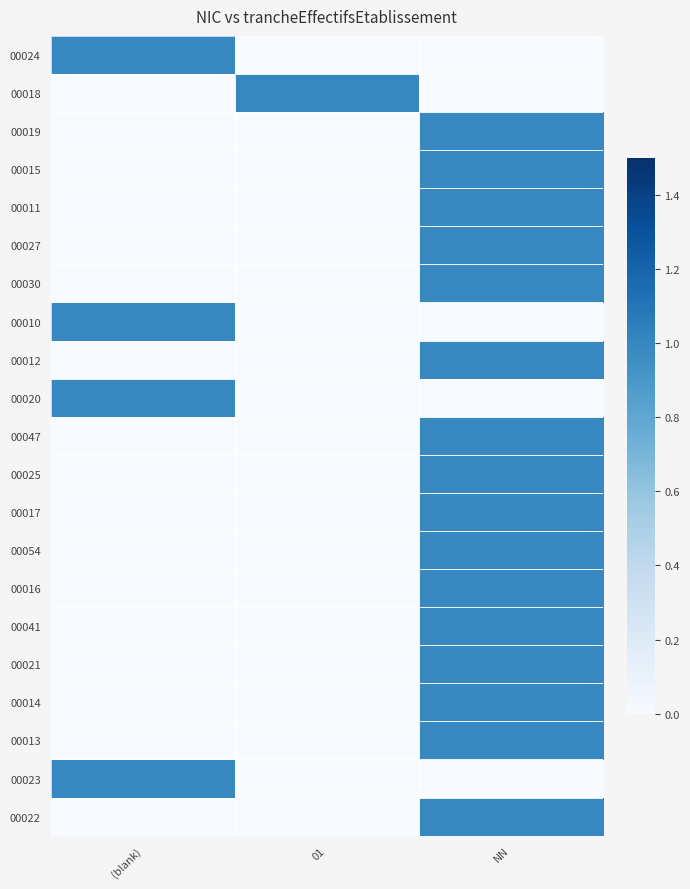

Reading left to right, list all the values displayed in this chart.

00024: (blank)=1	01=0	NN=0
00018: (blank)=0	01=1	NN=0
00019: (blank)=0	01=0	NN=1
00015: (blank)=0	01=0	NN=1
00011: (blank)=0	01=0	NN=1
00027: (blank)=0	01=0	NN=1
00030: (blank)=0	01=0	NN=1
00010: (blank)=1	01=0	NN=0
00012: (blank)=0	01=0	NN=1
00020: (blank)=1	01=0	NN=0
00047: (blank)=0	01=0	NN=1
00025: (blank)=0	01=0	NN=1
00017: (blank)=0	01=0	NN=1
00054: (blank)=0	01=0	NN=1
00016: (blank)=0	01=0	NN=1
00041: (blank)=0	01=0	NN=1
00021: (blank)=0	01=0	NN=1
00014: (blank)=0	01=0	NN=1
00013: (blank)=0	01=0	NN=1
00023: (blank)=1	01=0	NN=0
00022: (blank)=0	01=0	NN=1